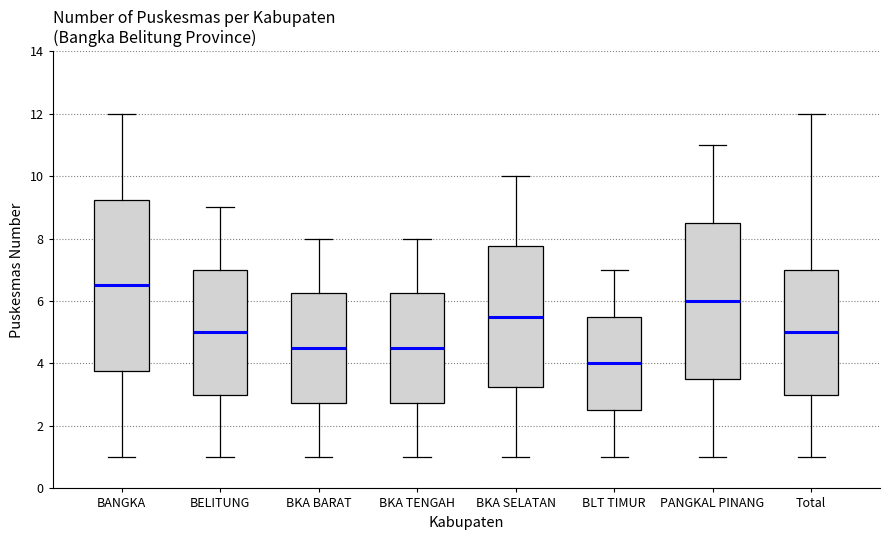

Comparing the boxes themselves (not the whiskers), which one is the tallest?

BANGKA